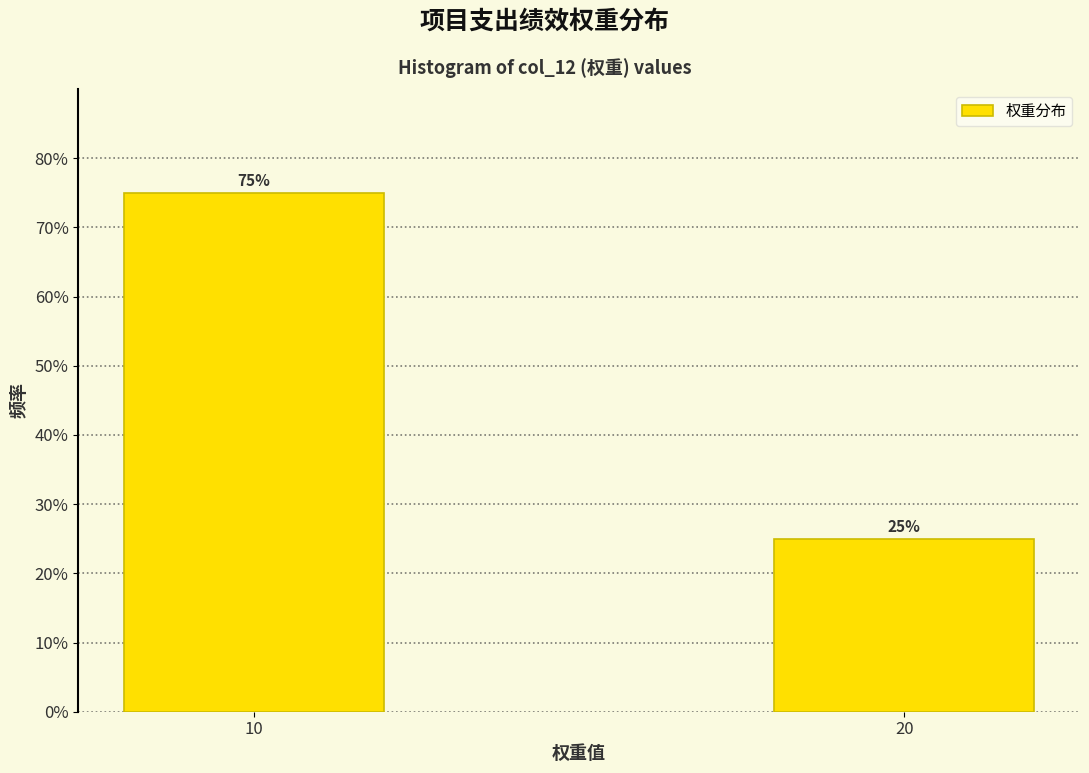

Reading left to right, transcribe all the data shown in this chart.

75	25